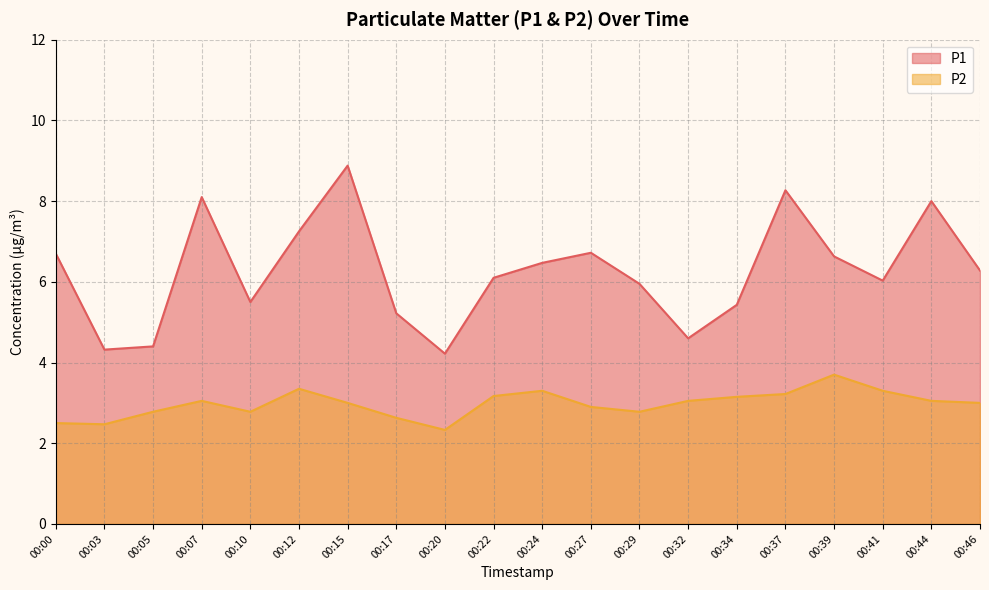

What is the value of the P1 point at the 18th from the left?

6.0